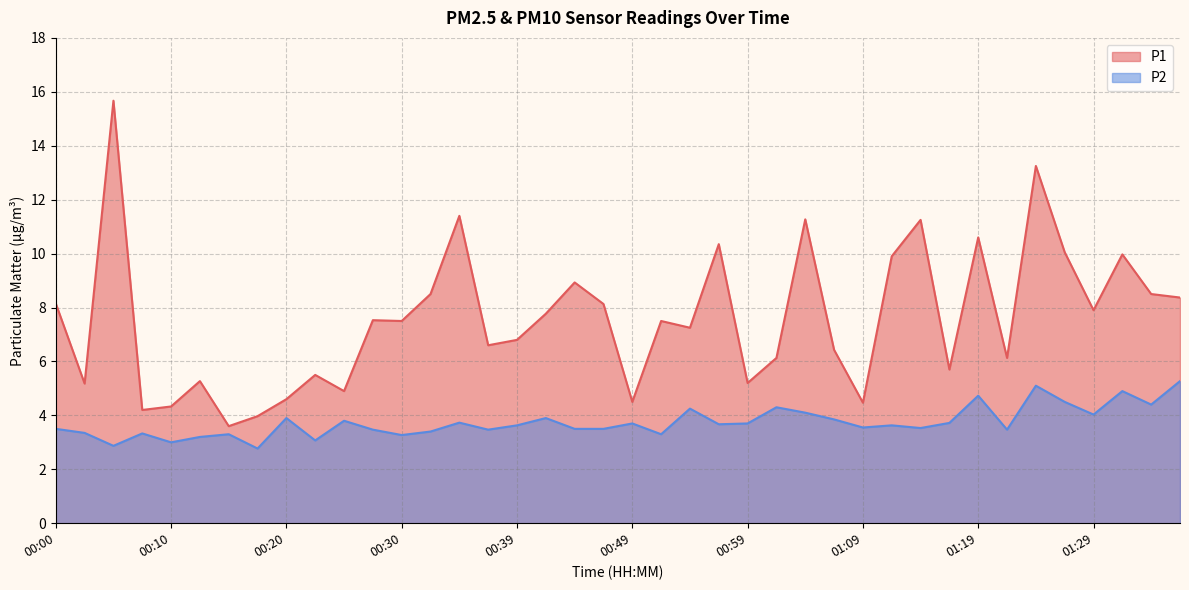

What are all the series names shown in the legend?

P1, P2